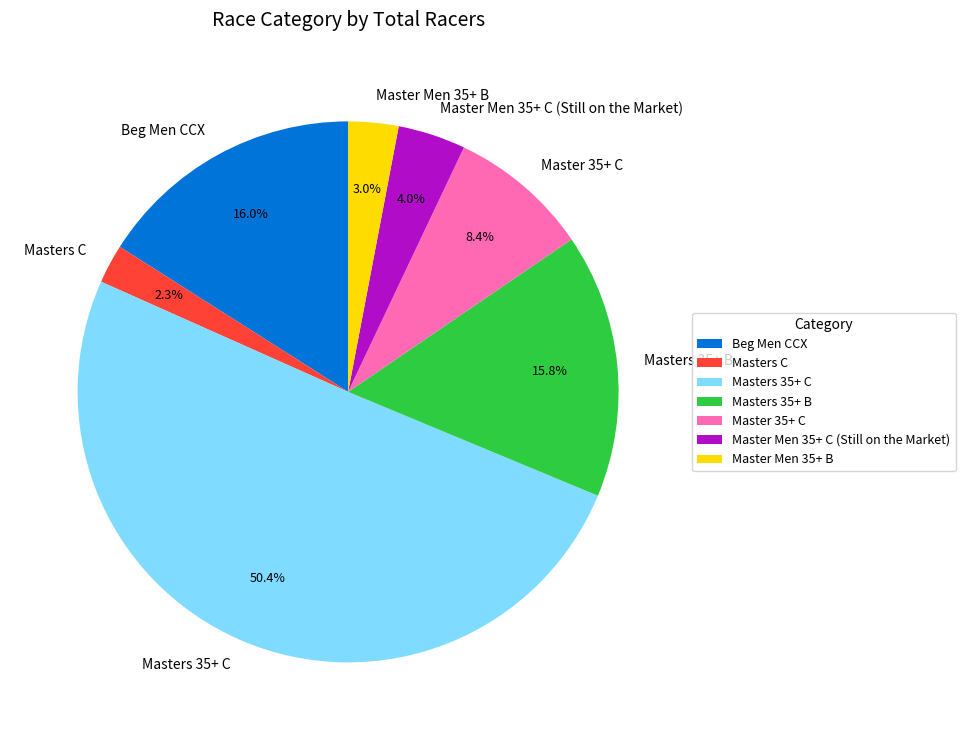

How many segments does this pie chart have?

7